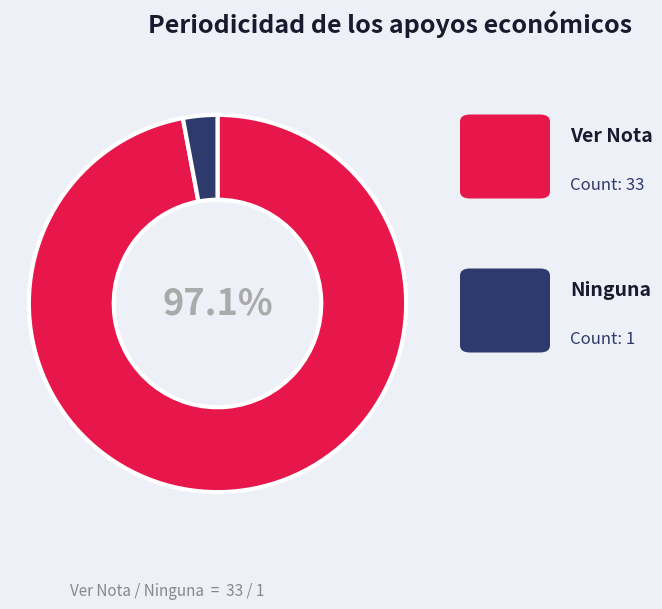

Is there a majority slice in this chart?

Yes